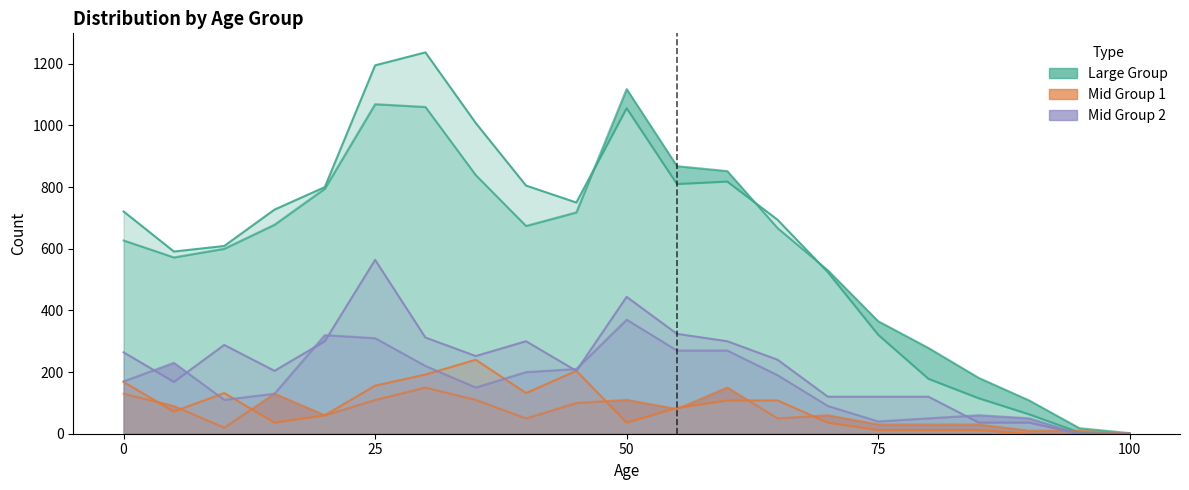

Where is the first local minimum for Male (large group)?

5